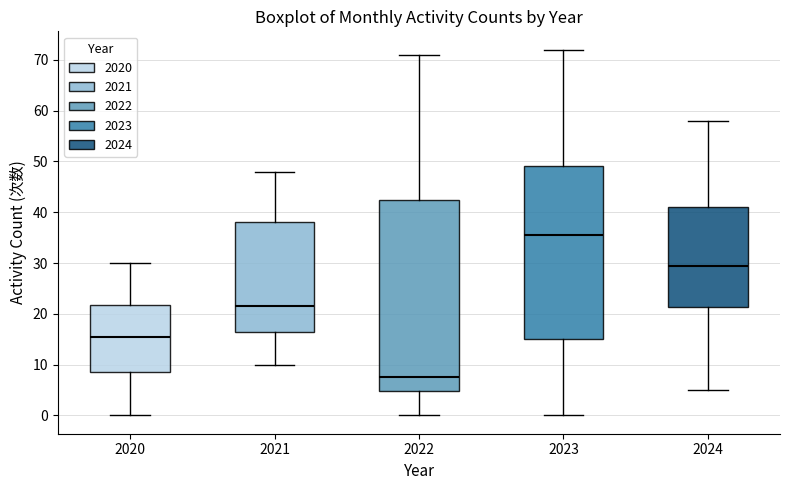

Where is the upper edge of the box at x = 2023 on the y-axis? The values are not printed on the chart, so give them approximately, as read against the axis.

49